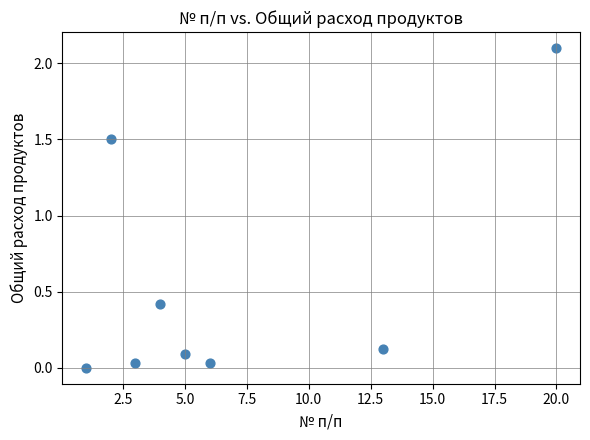

What is the average X value?

6.8